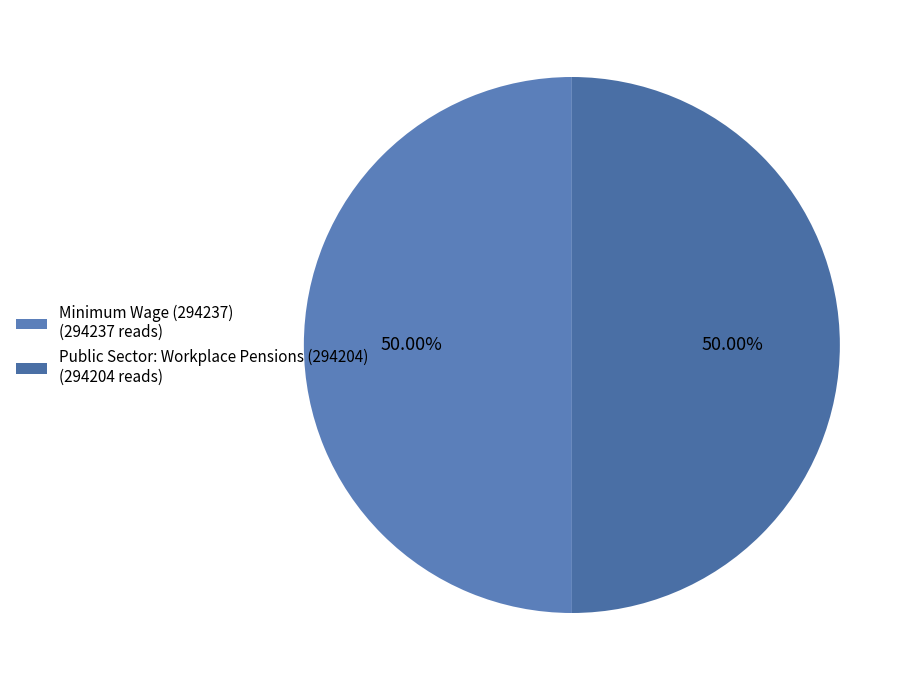

To the nearest percent, what is the combined percentage of Public Sector: Workplace Pensions (294204) and Minimum Wage (294237)?

100%